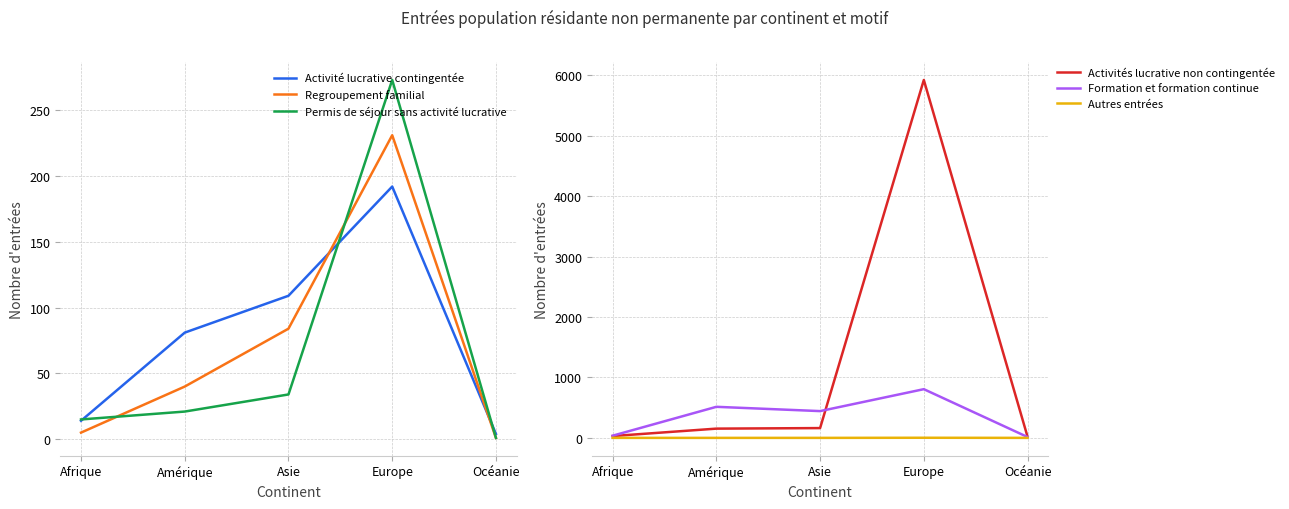

The value of Activité lucrative contingentée at Afrique is 8. True or false?

False